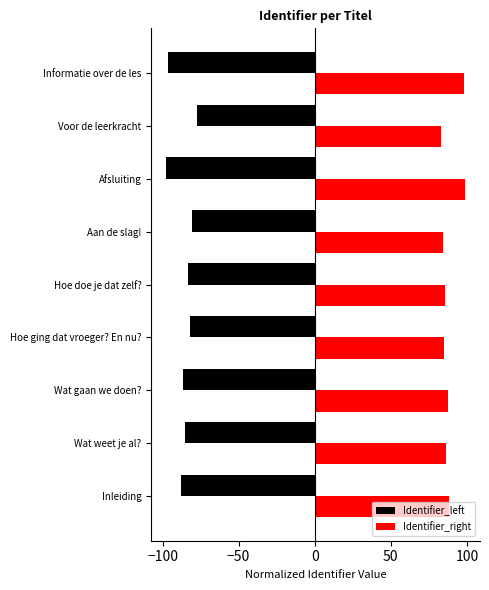

What is the total value across all series at Aan de slag!?

3.8